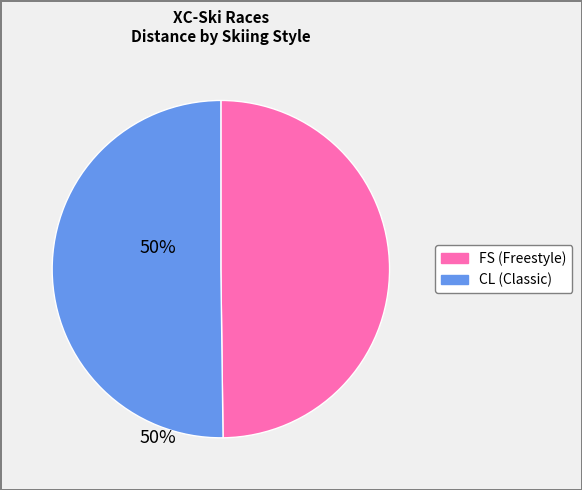

How many segments does this pie chart have?

2